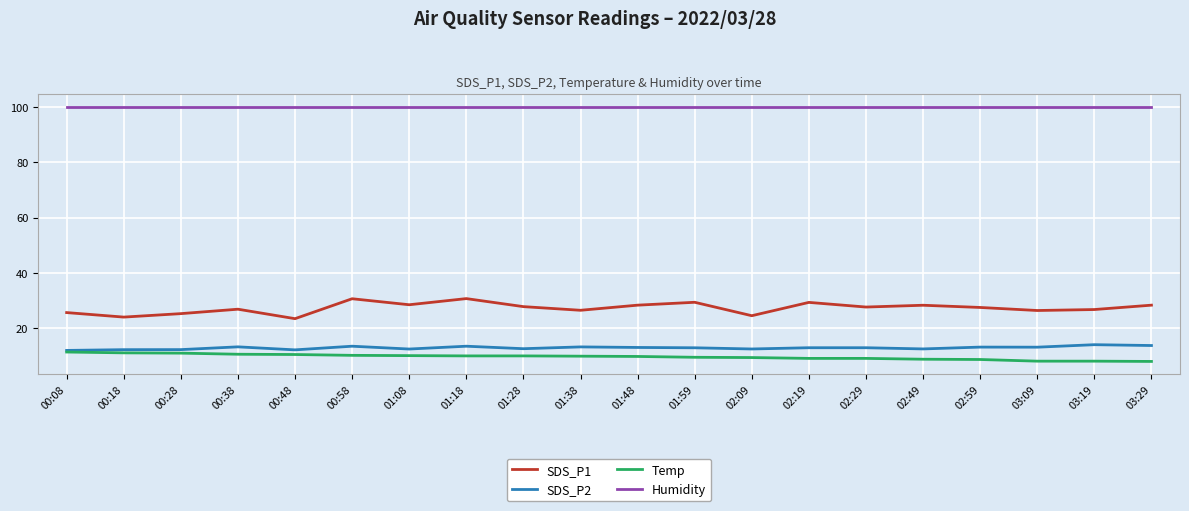

At which category does SDS_P1 reach its first local valley?

00:18